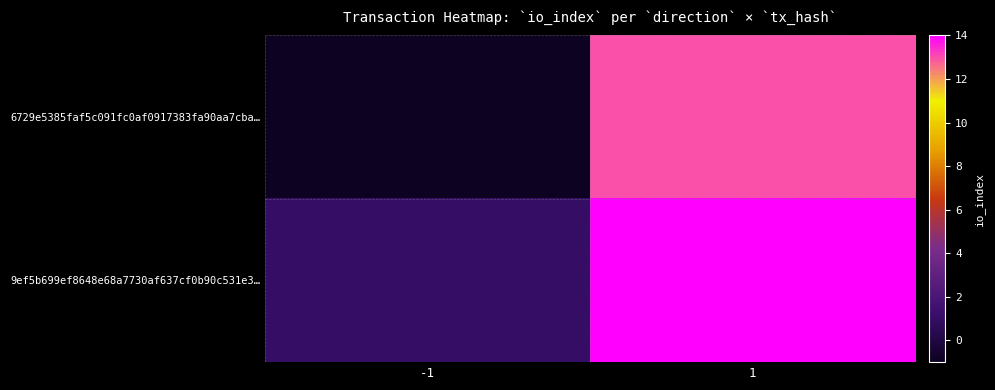

Which series has the largest total across all categories?

9ef5b699ef8648e68a7730af637cf0b90c531e3…